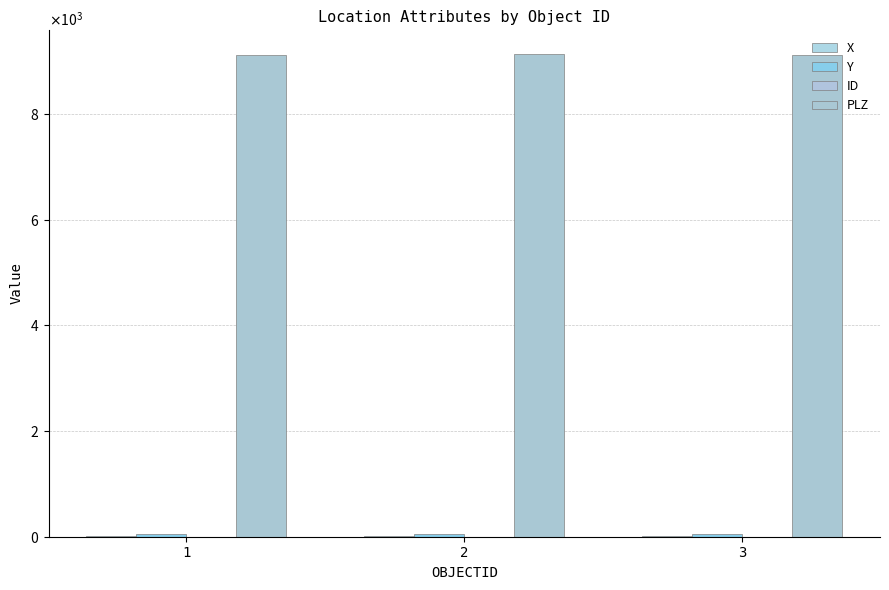

Between 1 and 3, which series saw the biggest shift?

ID